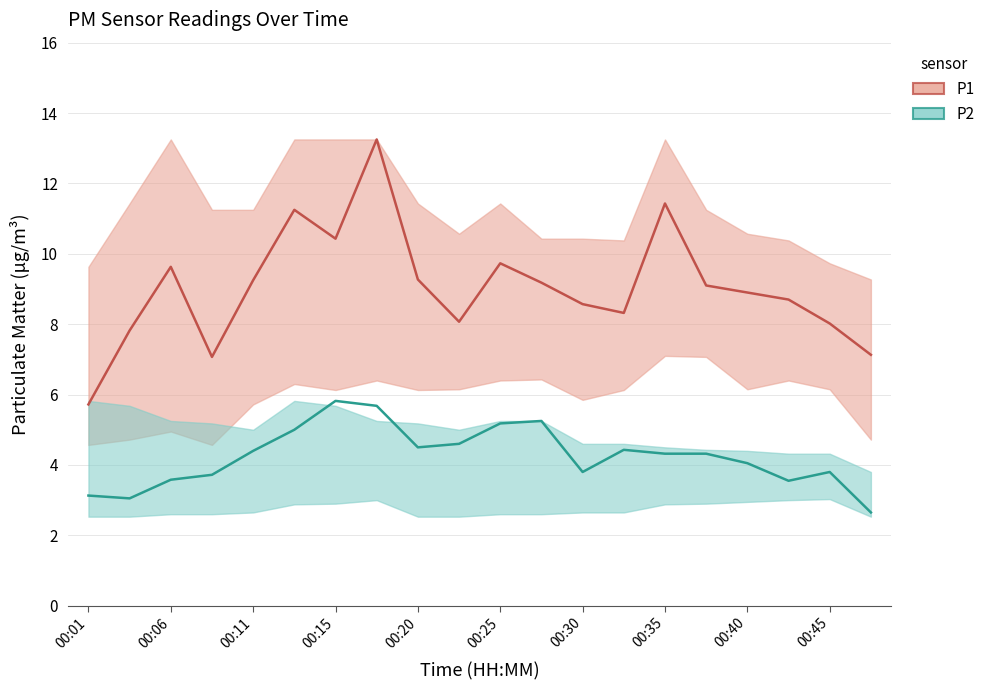

How many interior local valleys does the P1_upper series have?

2